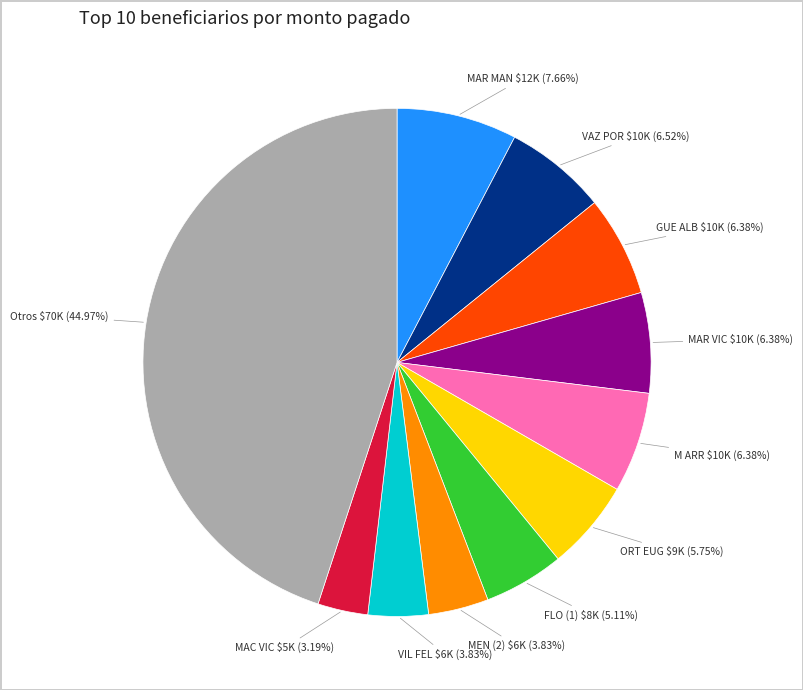

Is there any slice that represents more than half of the pie?

No